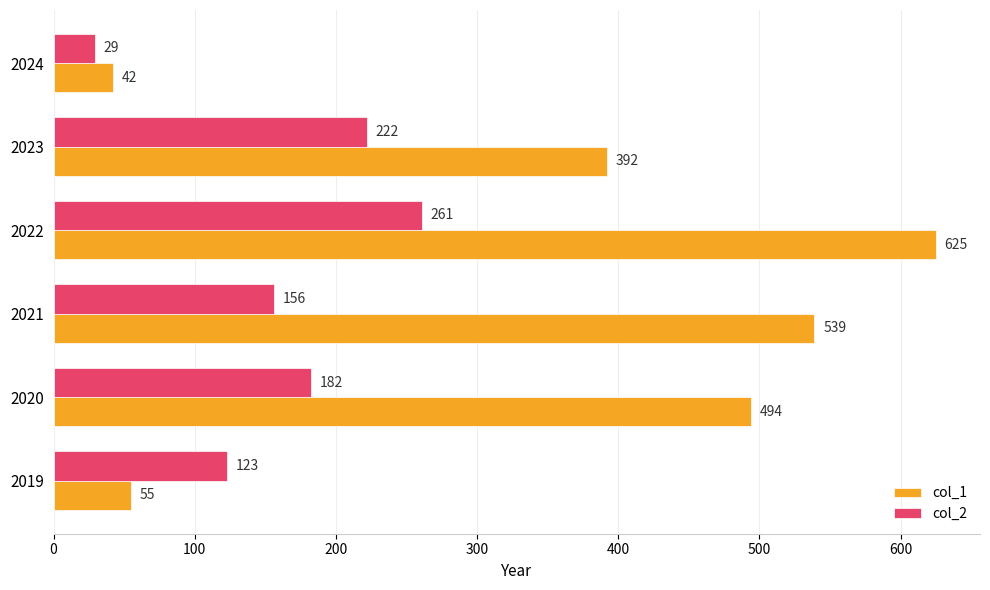

List the series in order of their peak value, lowest first.

col_2, col_1